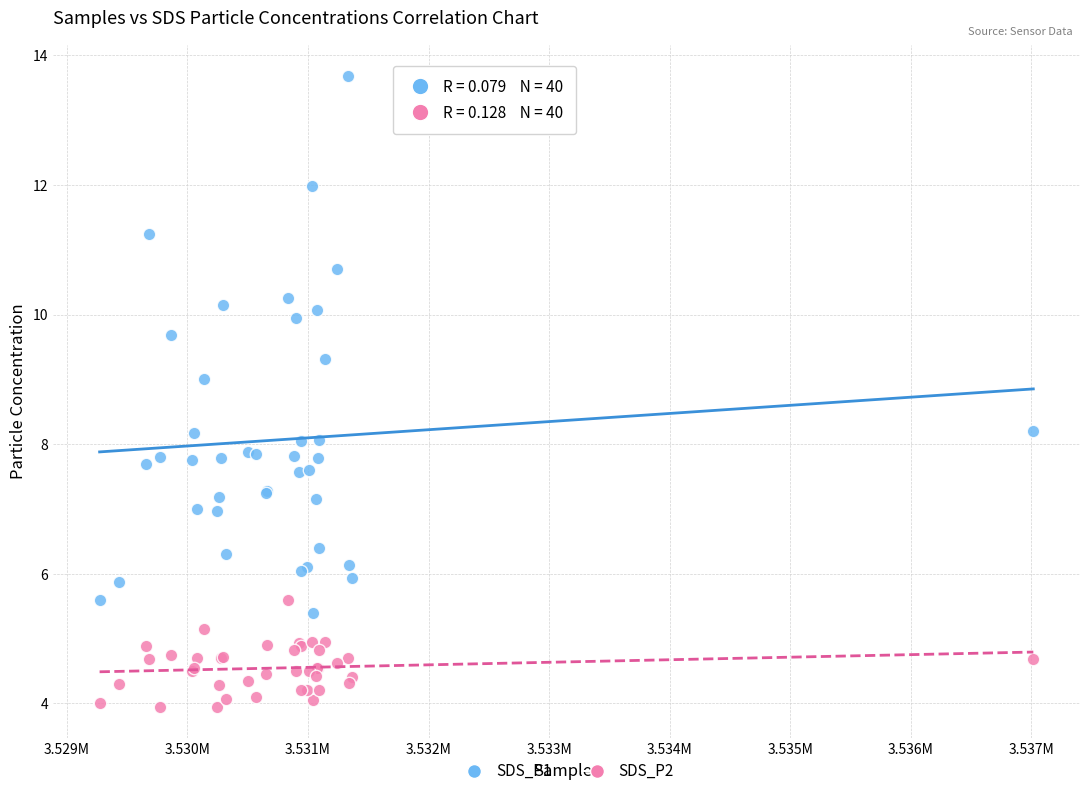

Which series reaches the maximum Y coordinate?

SDS_P1